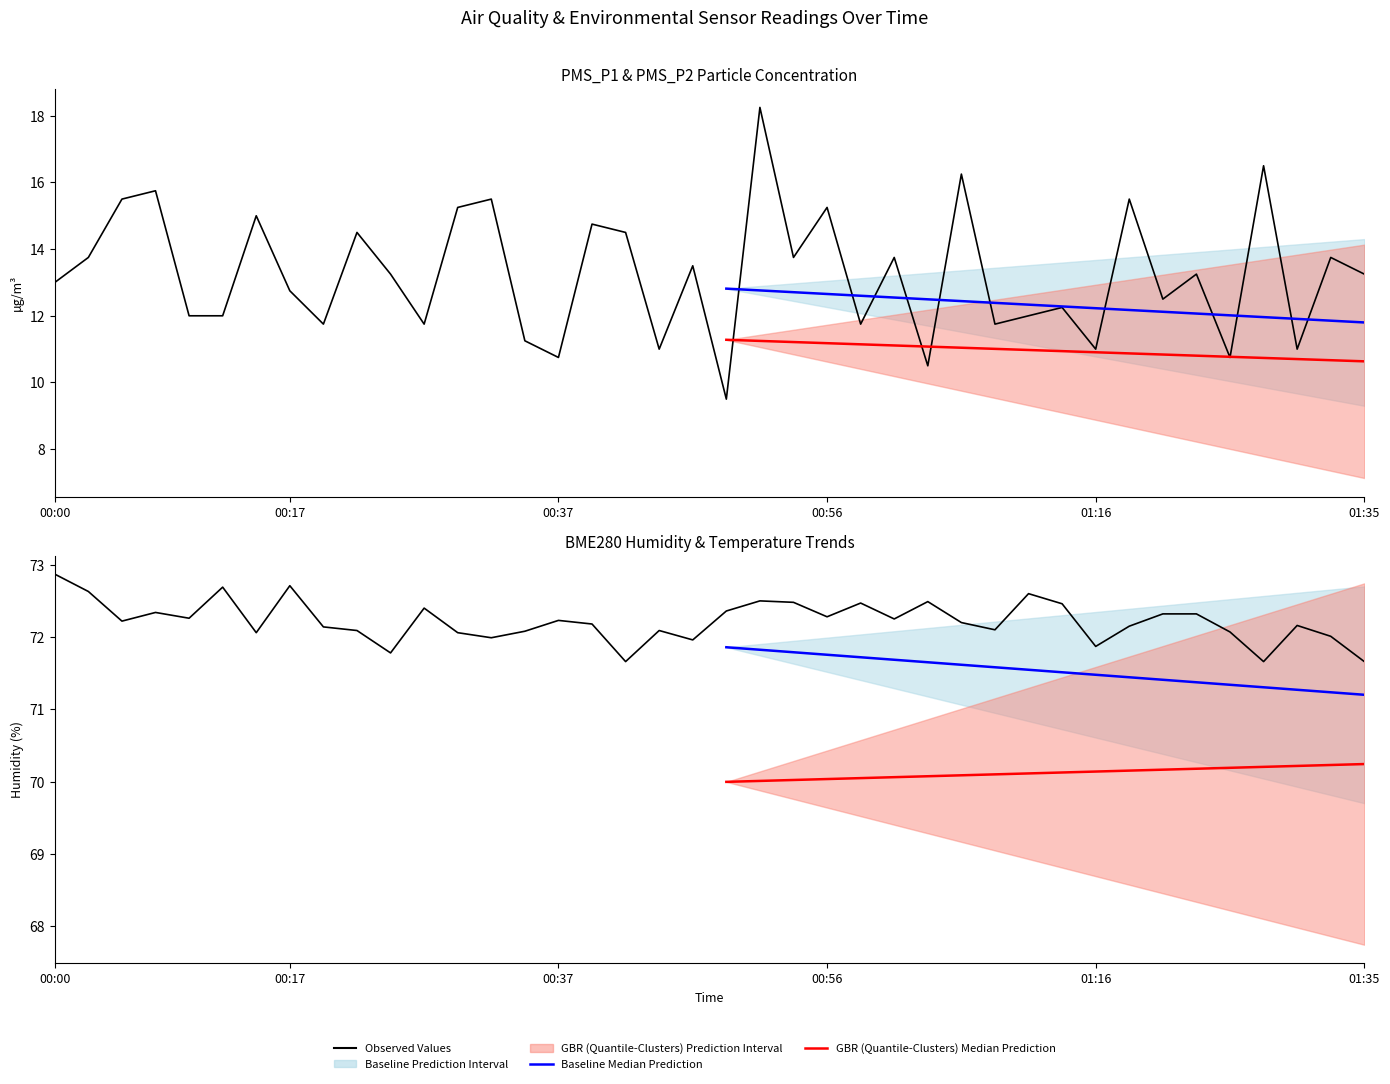

True or false: BME280_humidity has more than 0 points higher than both neighbors.

True